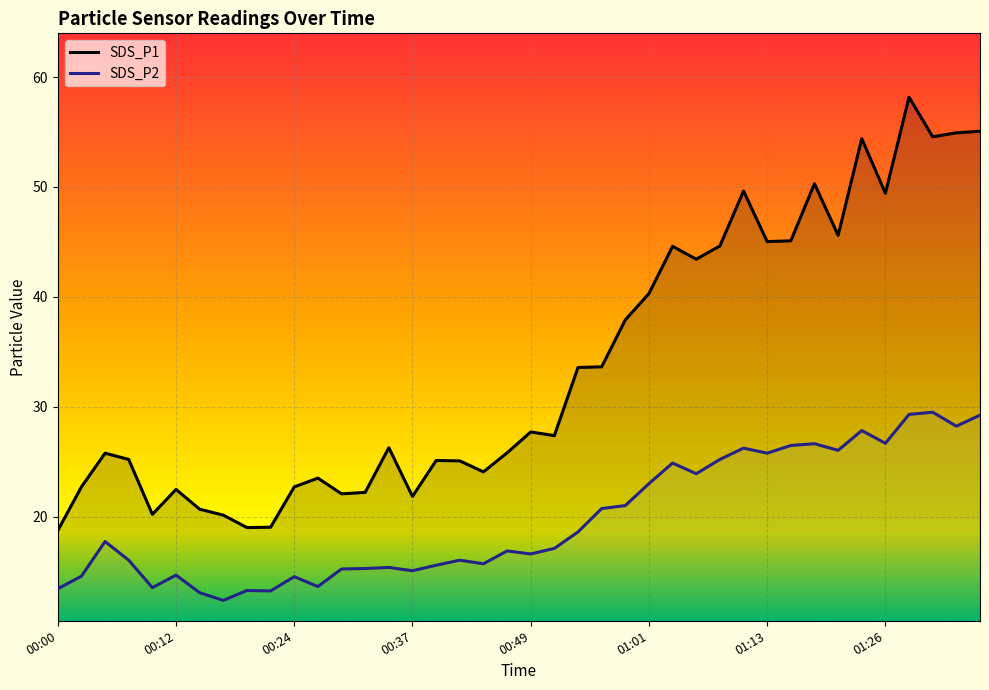

What are all the series names shown in the legend?

SDS_P1, SDS_P2